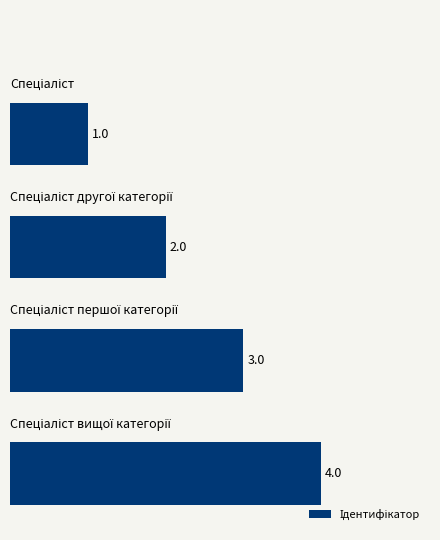

Count the values in the range 2 to 4.

3